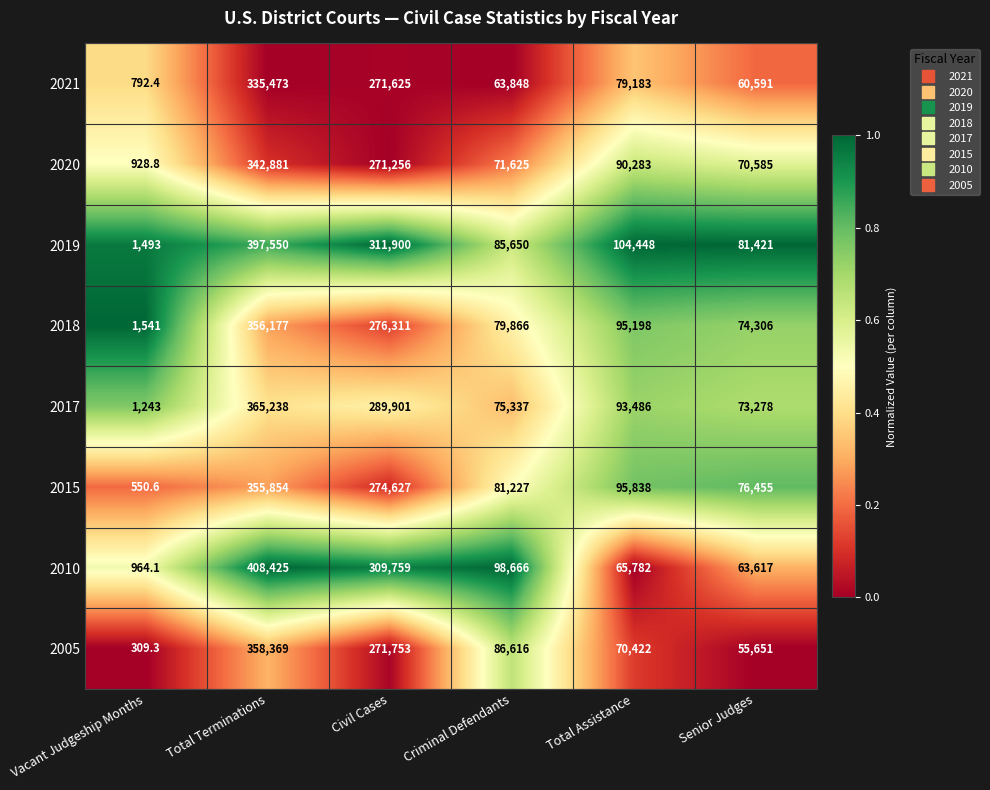

What is the smallest value displayed?

309.3